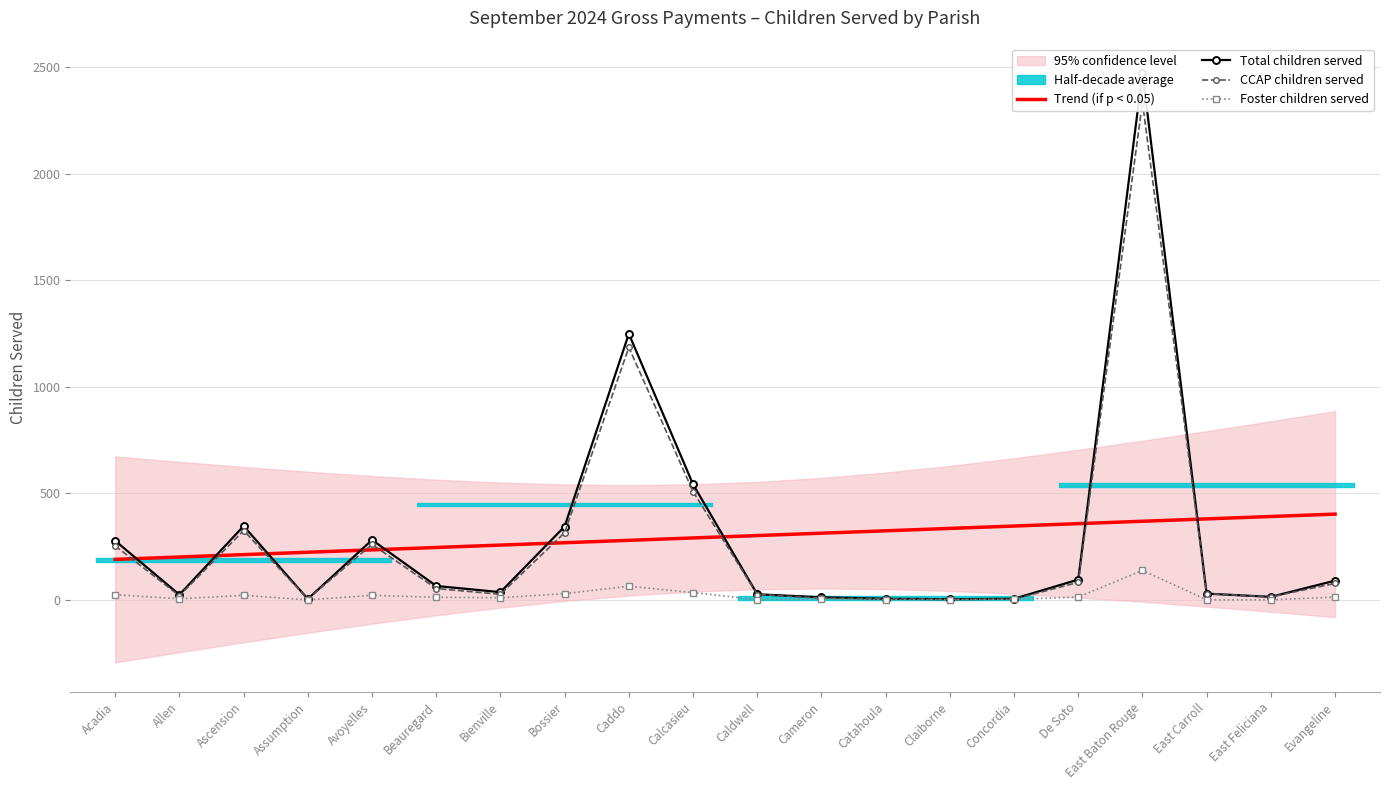

Is it true that Trend (if p < 0.05) equals 245.6 at Beauregard?

True